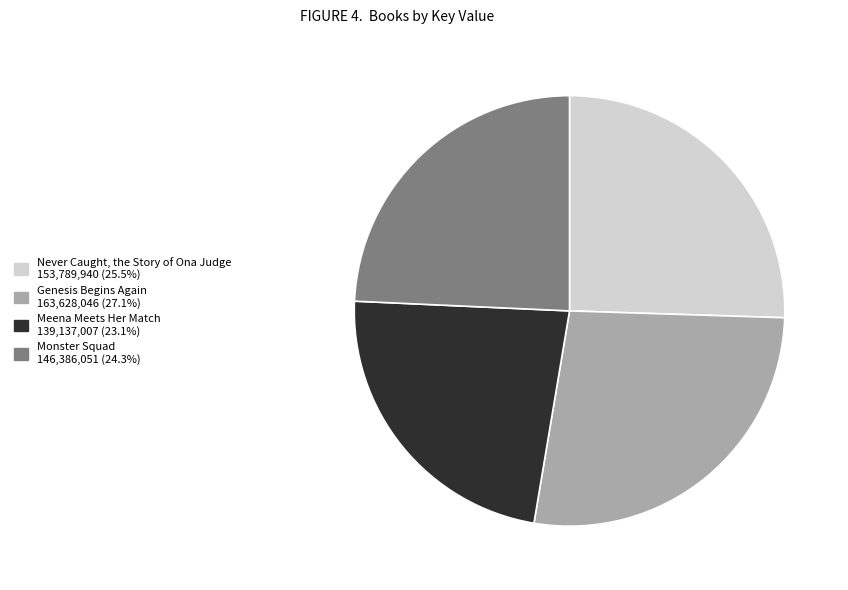

Rank the categories by value from highest to lowest.

Genesis Begins Again, Never Caught, the Story of Ona Judge, Monster Squad, Meena Meets Her Match